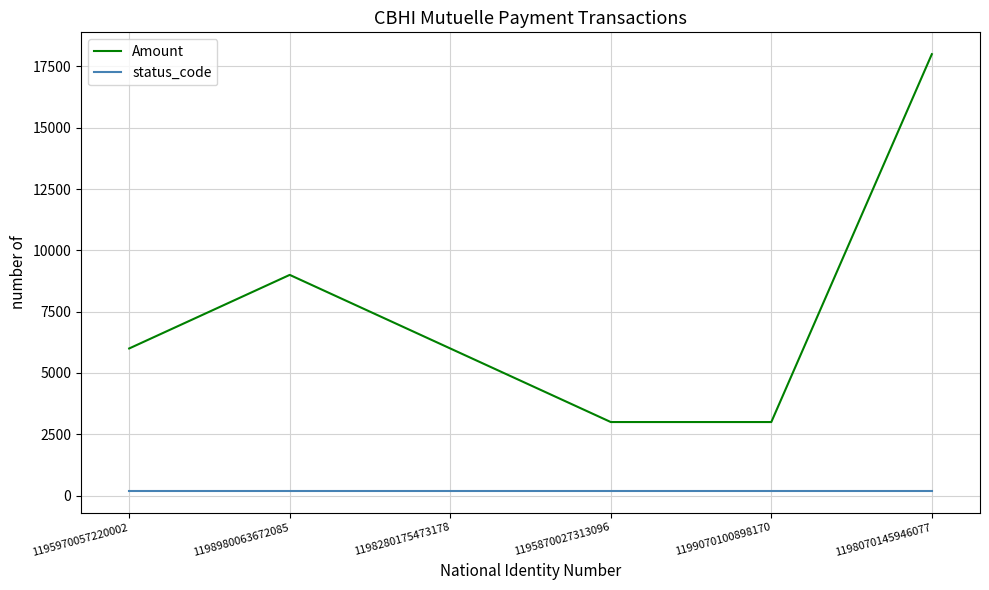

Is the value of Amount at 1198980063672085 greater than the value of status_code at 1198980063672085?

Yes